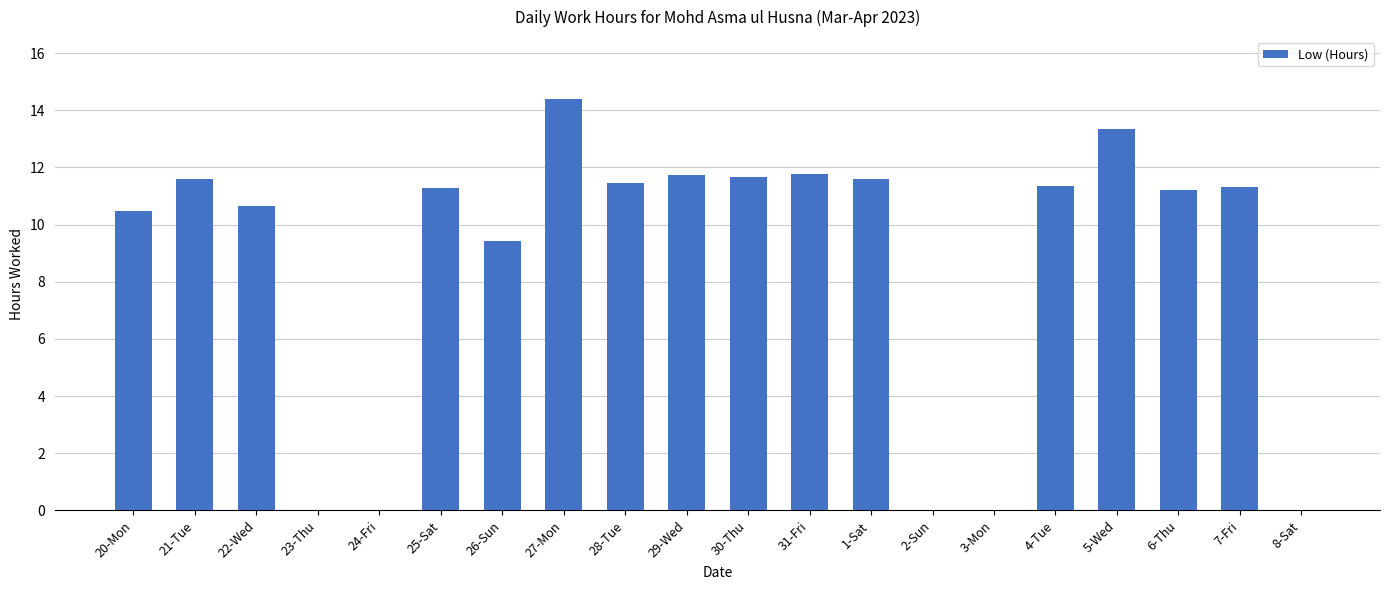

The value at 24-Fri is 5.8. True or false?

False